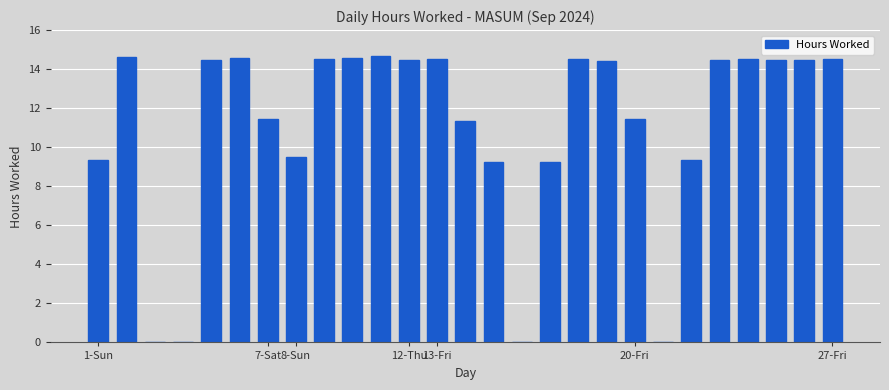

What is the sum of all values?

298.7